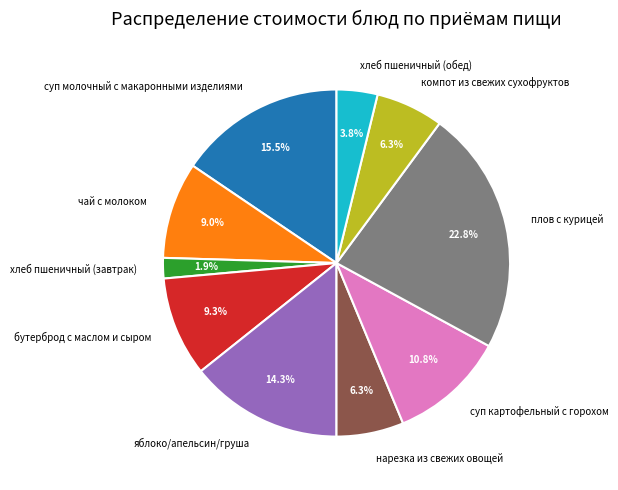

Approximately how many times larger is the value at чай с молоком compared to бутерброд с маслом и сыром?

1.0